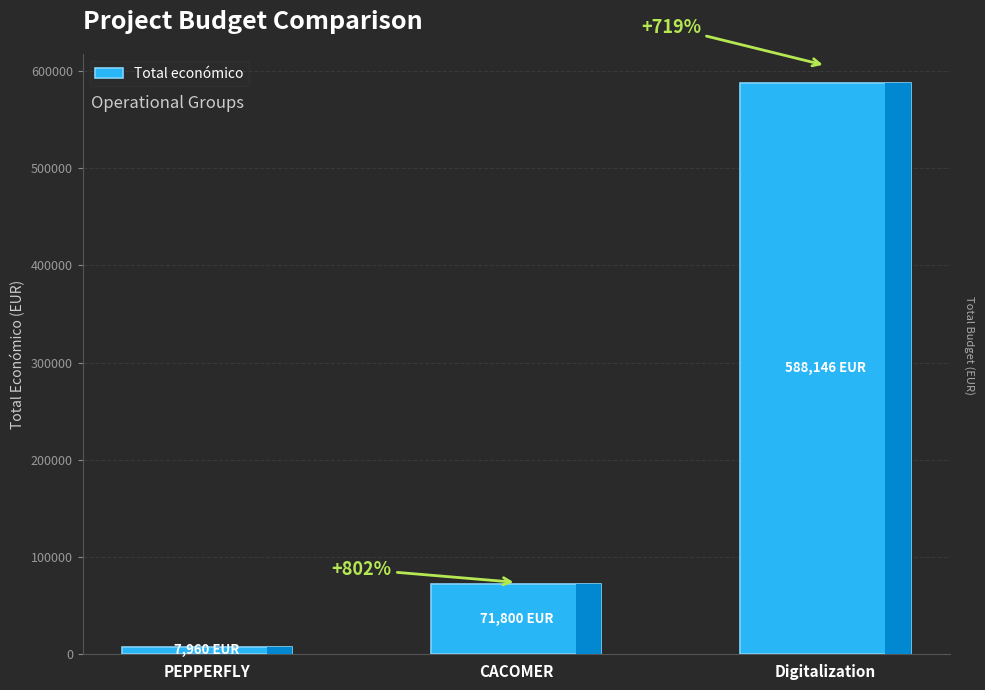

Is it true that the value at PEPPERFLY is 12380?

False